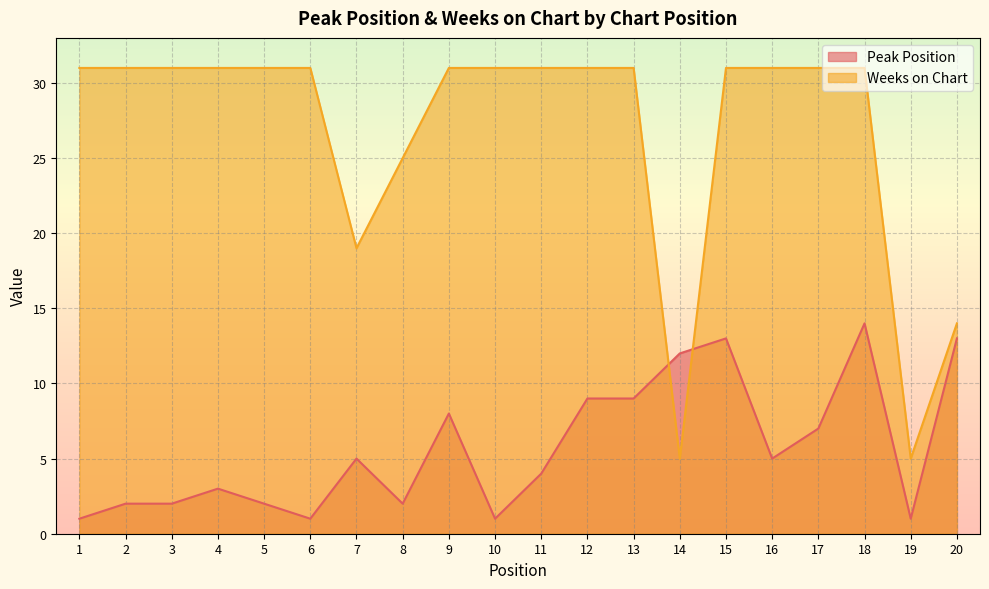

At how many categories does at least one series exceed 6?

19